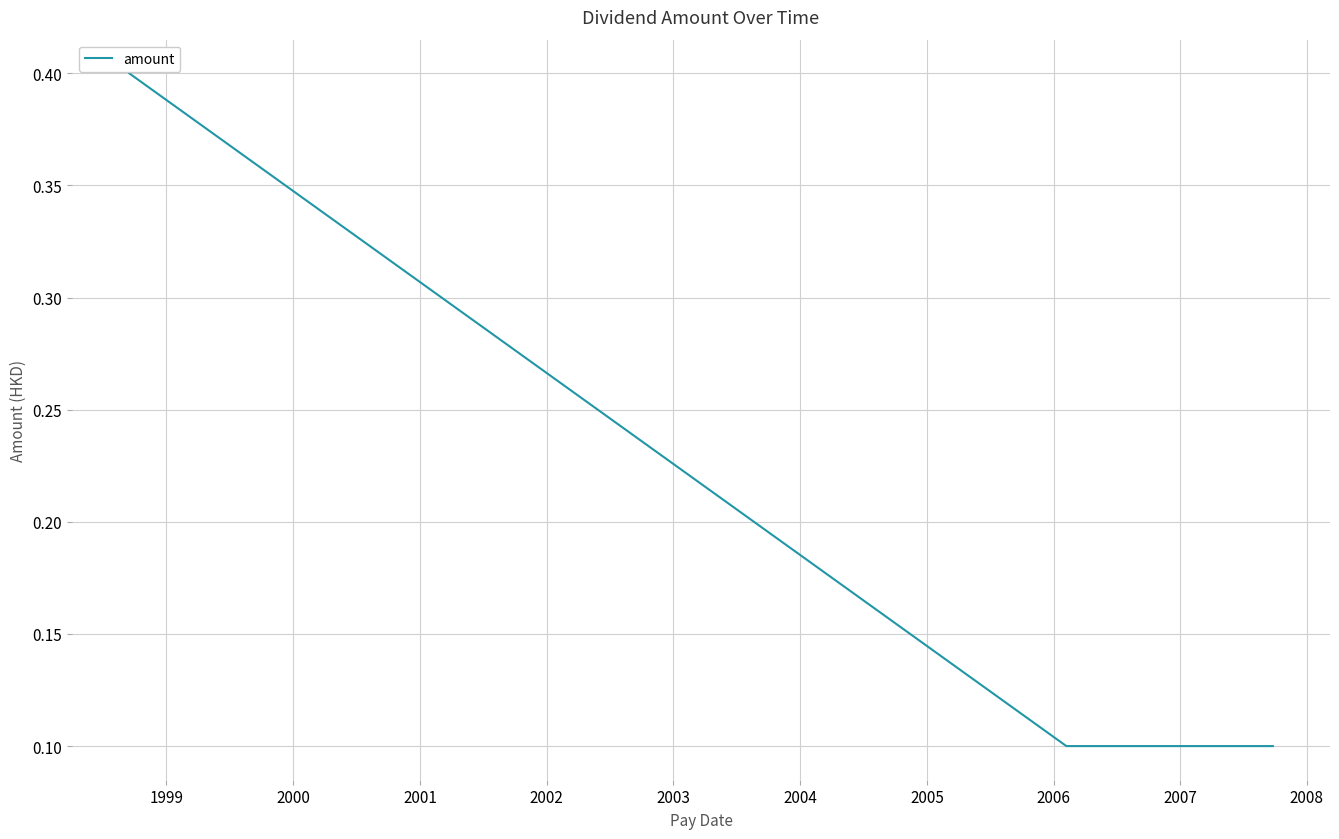

Count the values in the range 0 to 1.

5